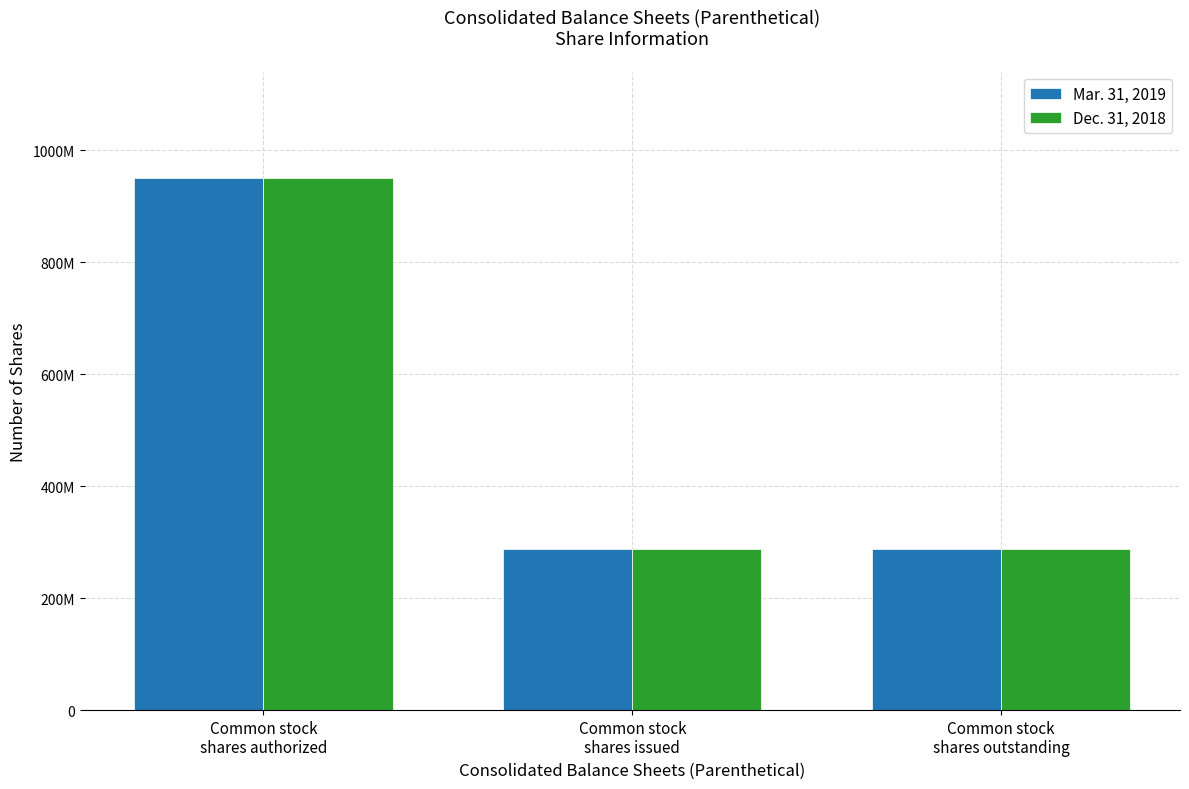

What is the label of the 3rd bar from the right?

Common stock
shares authorized